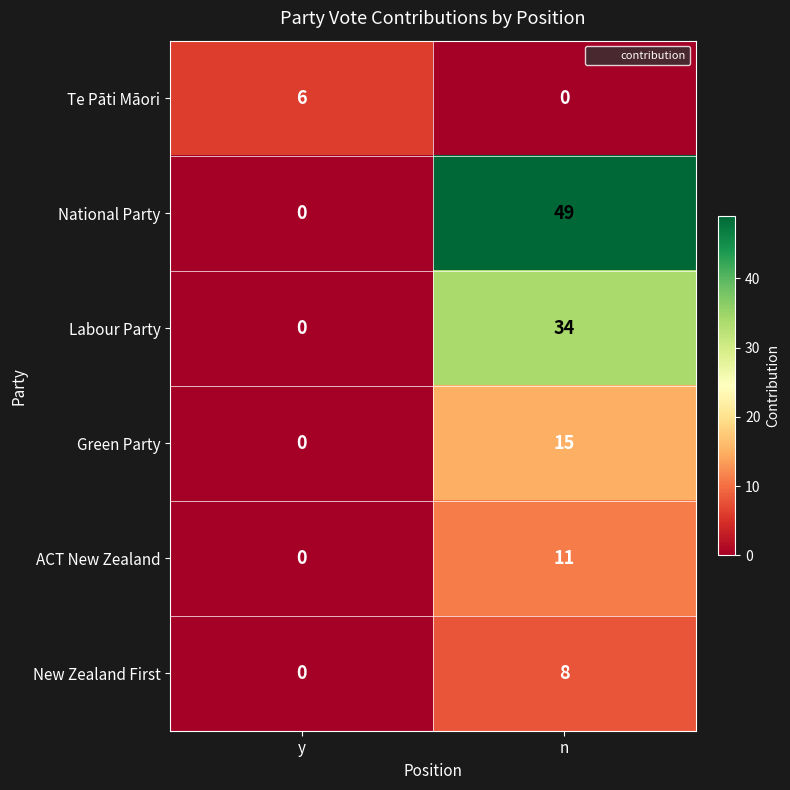

Is it true that Labour Party equals 34 at n?

True